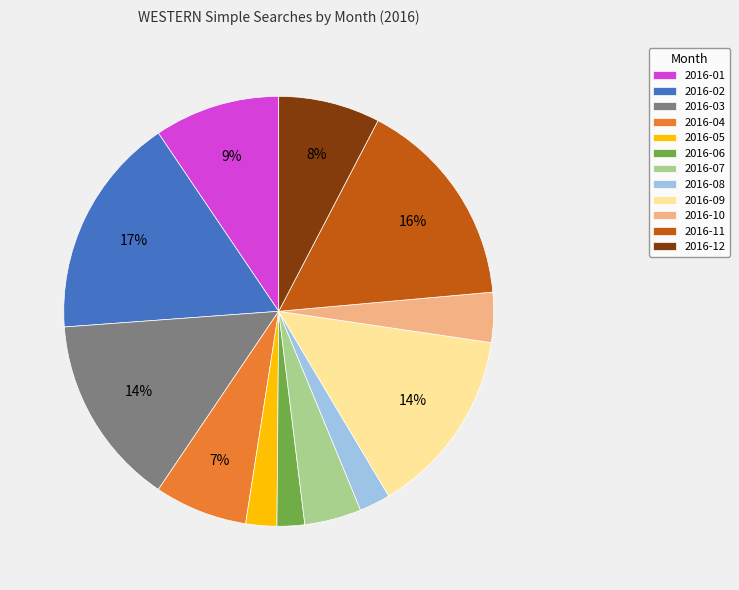

To the nearest percent, what is the difference between the largest and smallest slice percentages?

15%